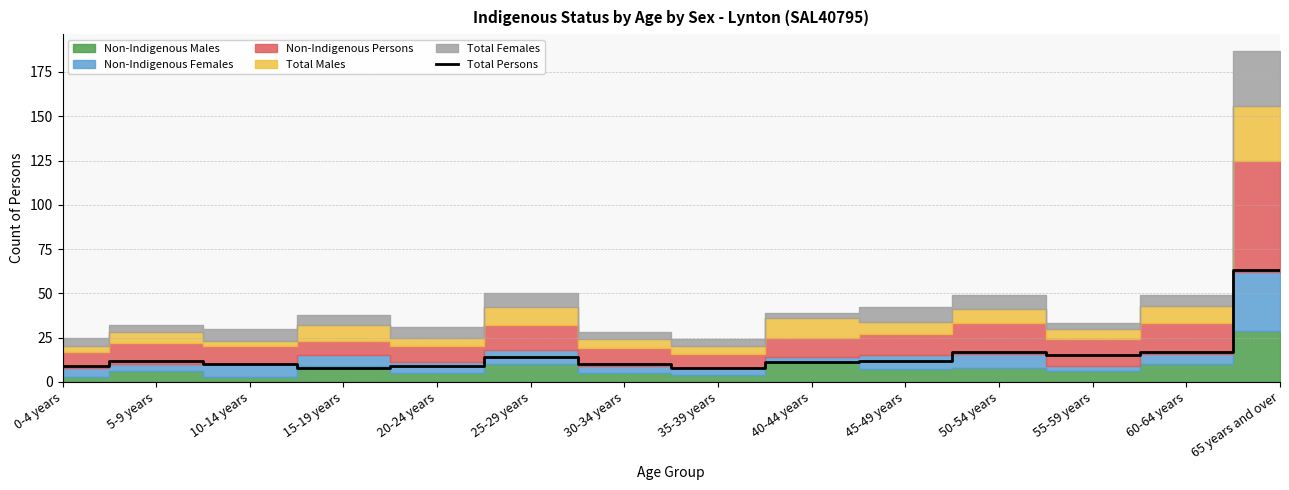

How many interior local valleys (lower than both neighbors) does the data have?

3